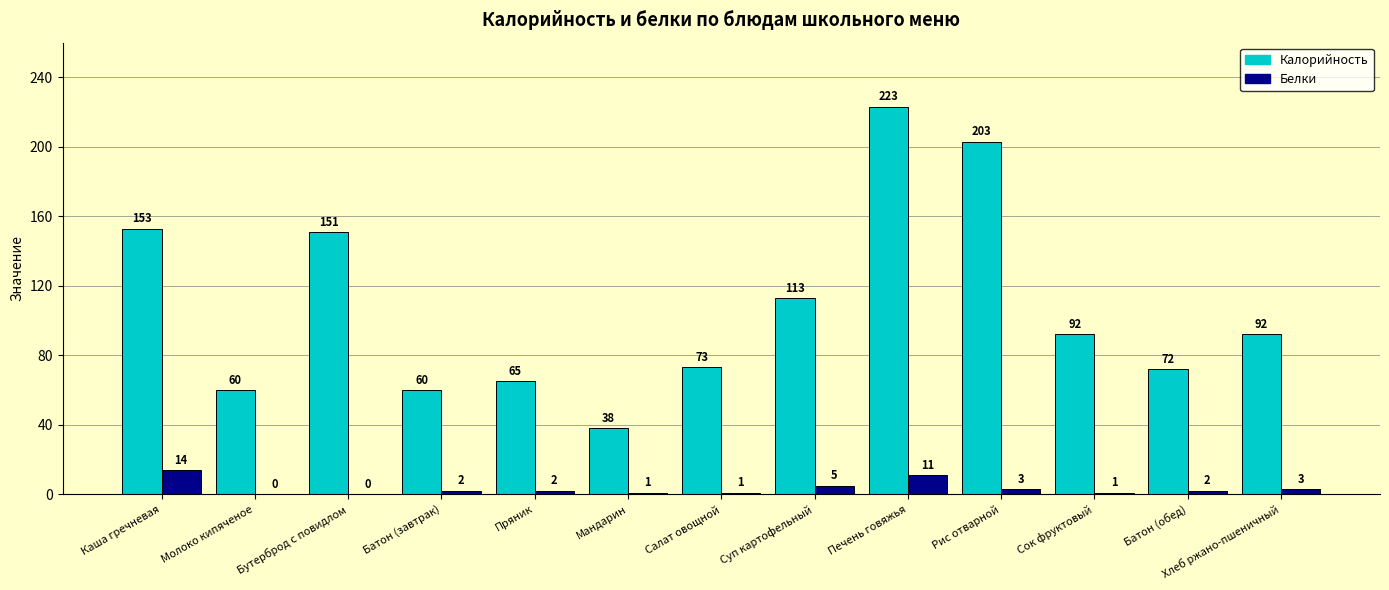

How many distinct data groups are displayed?

2